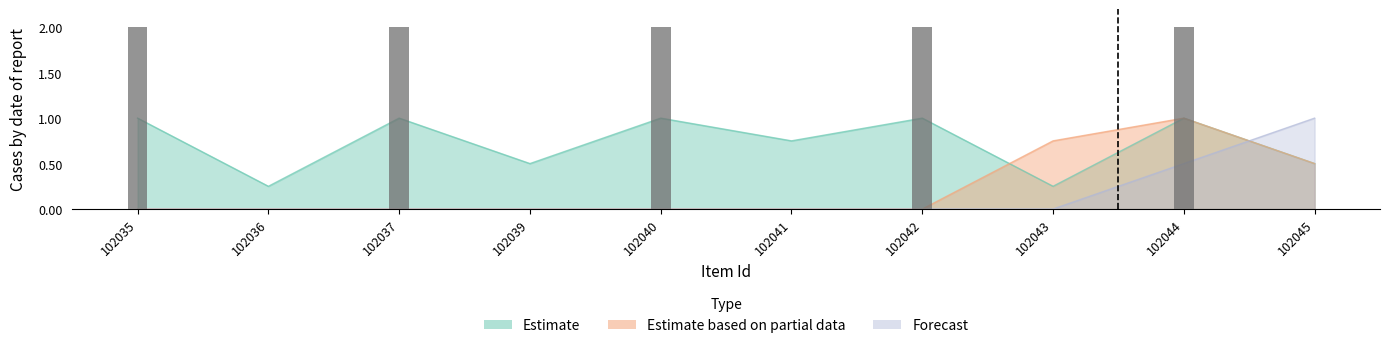

What are all the series names shown in the legend?

Estimate, Estimate based on partial data, Forecast